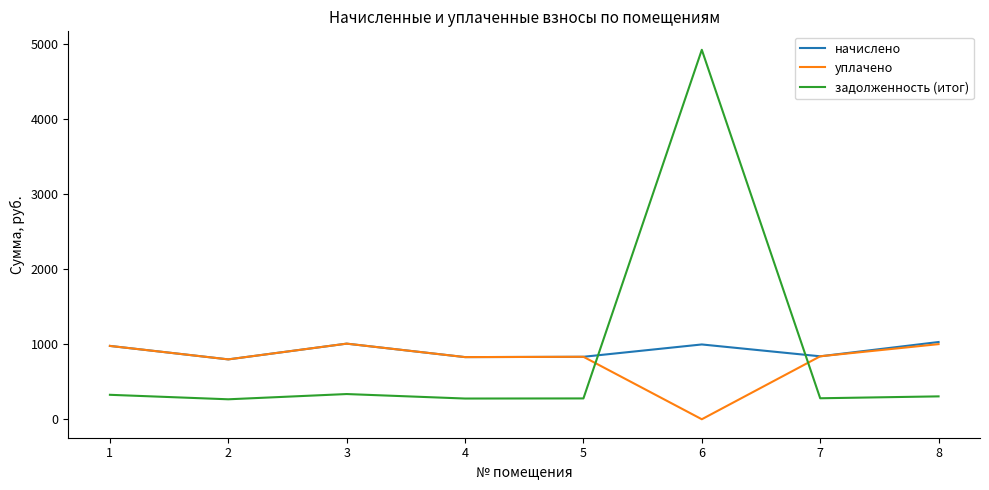

Which series has the widest spread of values?

задолженность (итог)